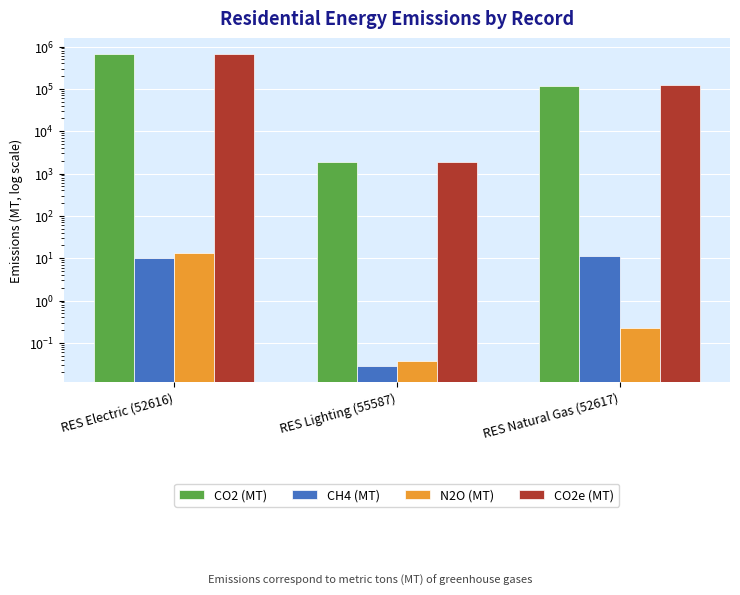

What is the approximate value of CO2 (MT) at RES Electric (52616)?

665463.4